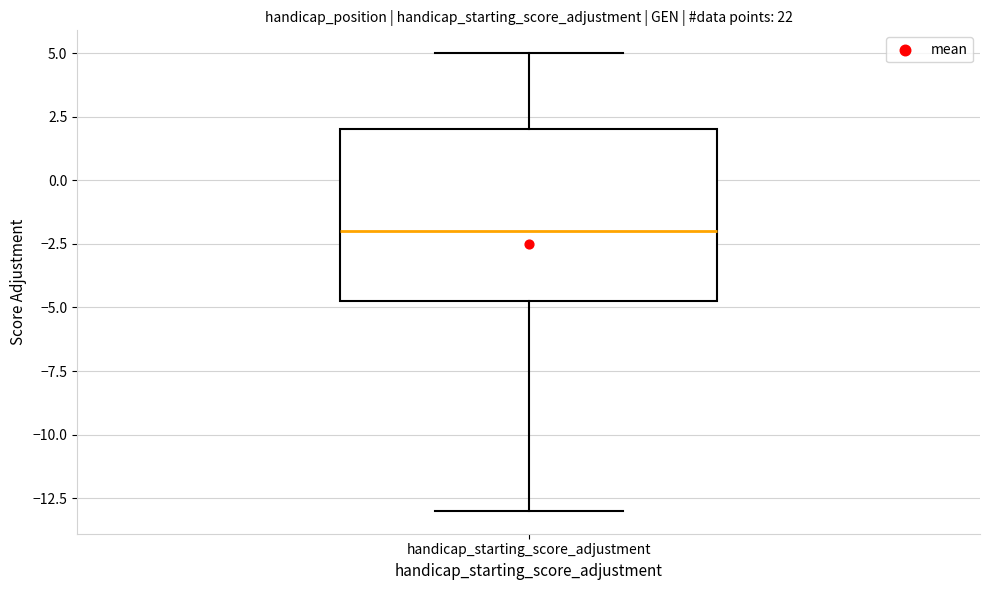

Where does the median line of the box for handicap_starting_score_adjustment sit on the y-axis? The values are not printed on the chart, so give them approximately, as read against the axis.

-2.0